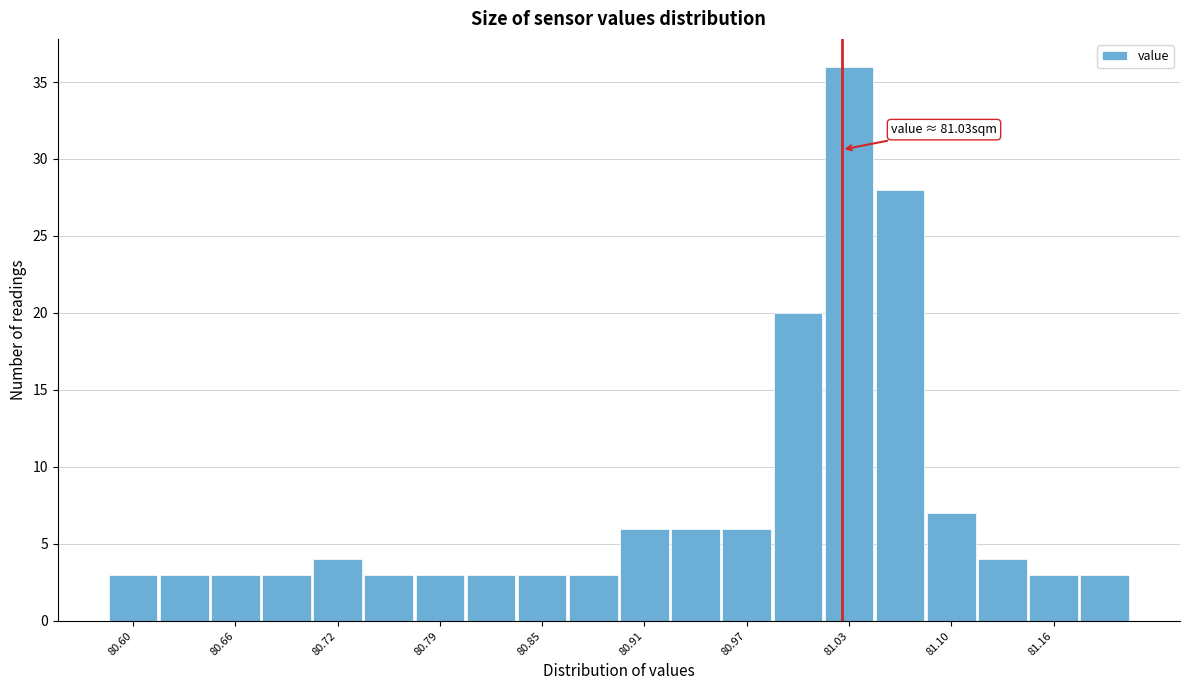

Read against the x-axis, roughly where is the centre of the tallest bar?

81.03